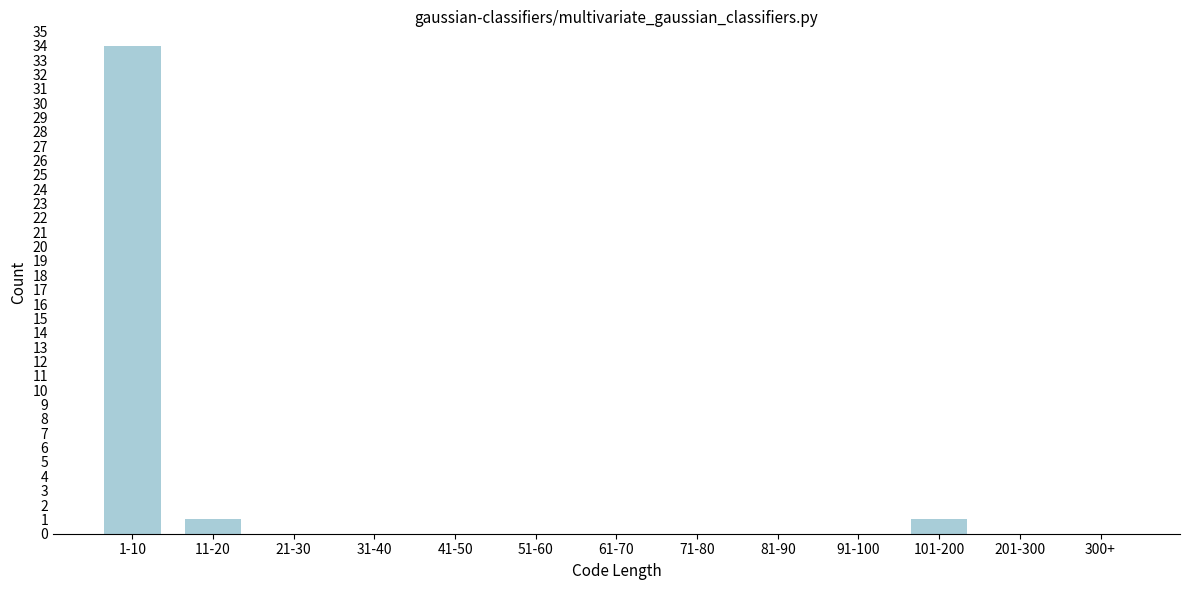

Reading right to left, extract all data points from this chart.

300+=0	201-300=0	101-200=1	91-100=0	81-90=0	71-80=0	61-70=0	51-60=0	41-50=0	31-40=0	21-30=0	11-20=1	1-10=34